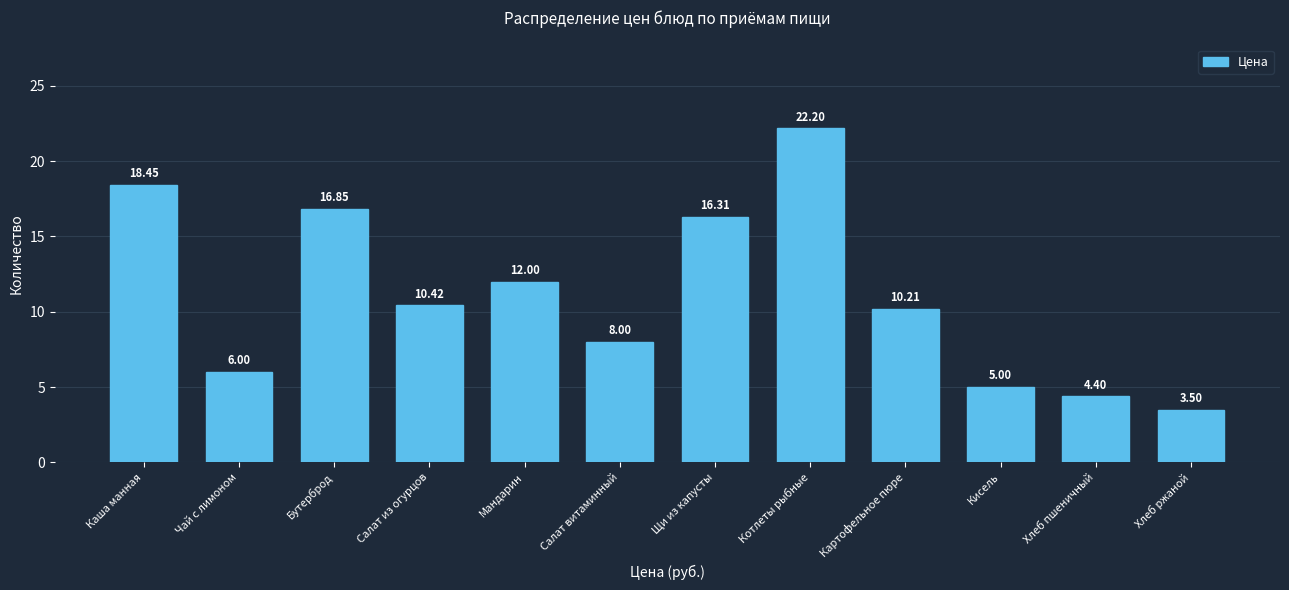

What is the difference between the values at Мандарин and Чай с лимоном?

6.0